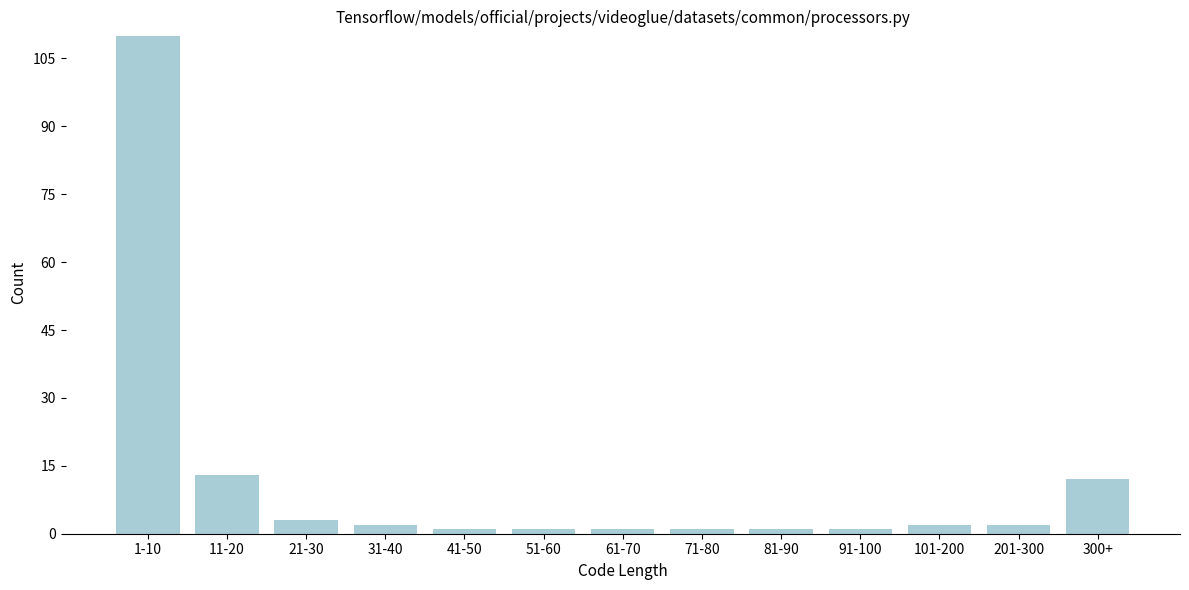

Reading right to left, transcribe all the data shown in this chart.

12	2	2	1	1	1	1	1	1	2	3	13	110